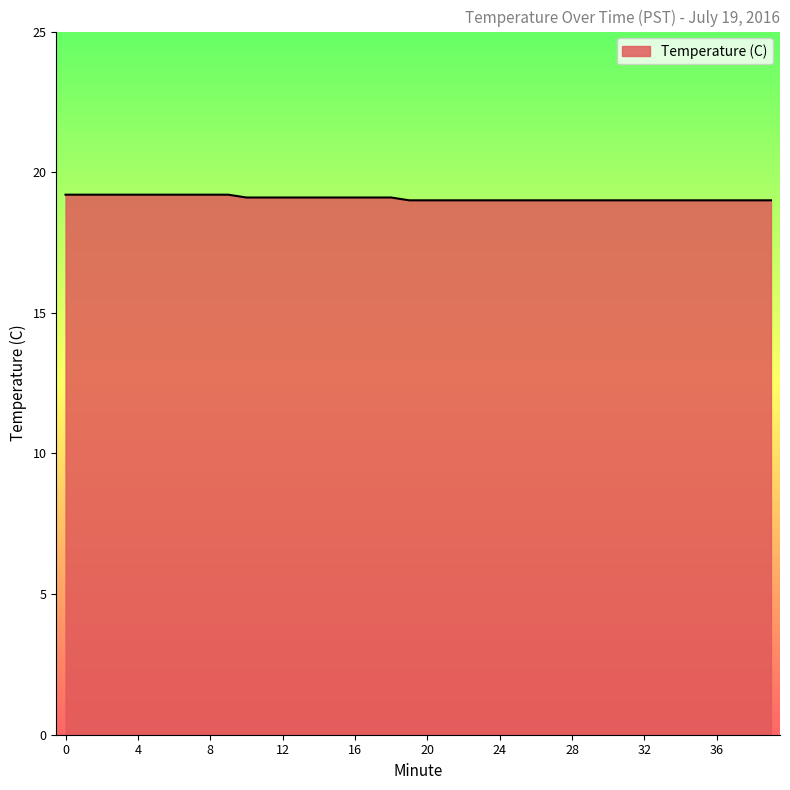

What is the maximum value shown in the chart?

19.2